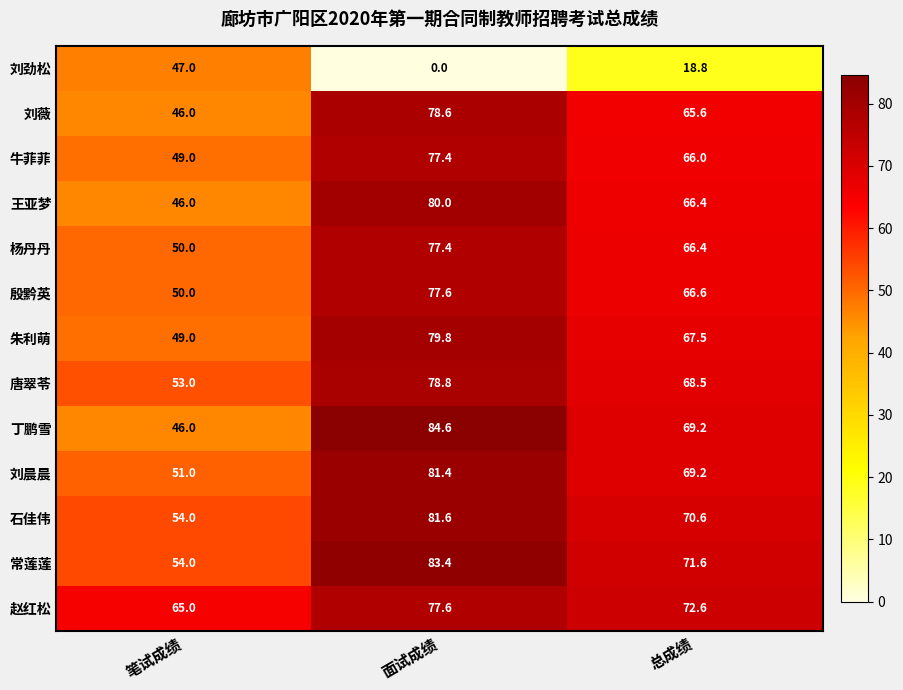

The value of 殷黔英 at 总成绩 is 112.6. True or false?

False